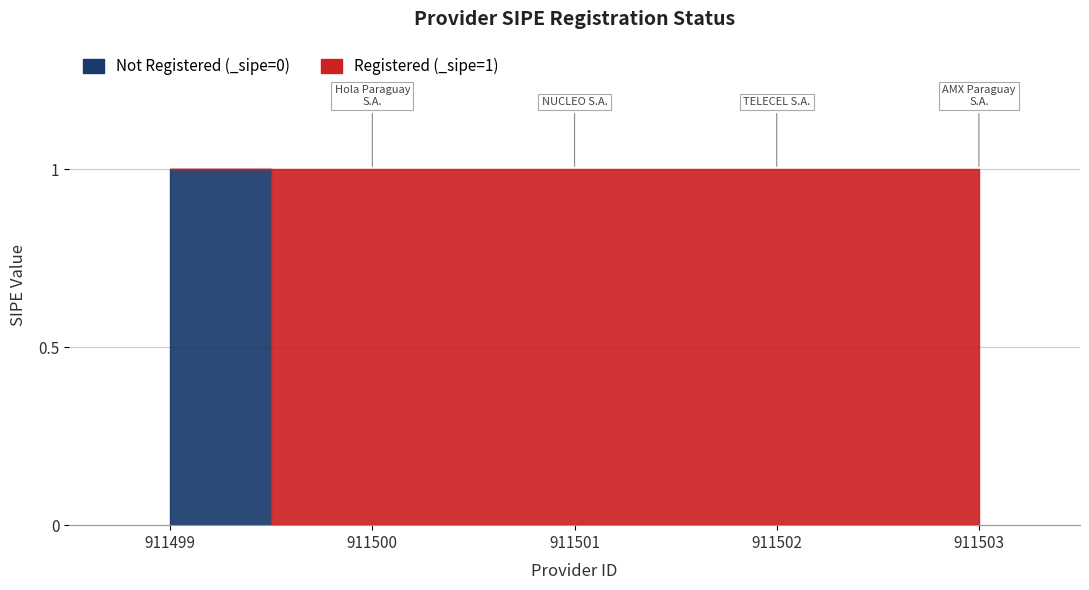

Reading left to right, list all the values displayed in this chart.

1	0	0	0	0